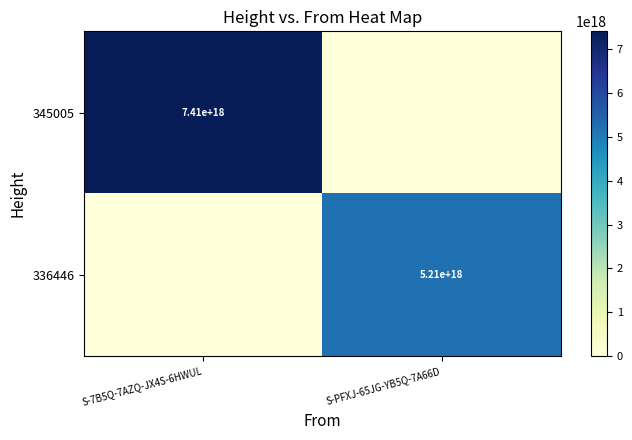

What is the difference between the maximum and minimum values in the 345005 series?

7410466689833541632